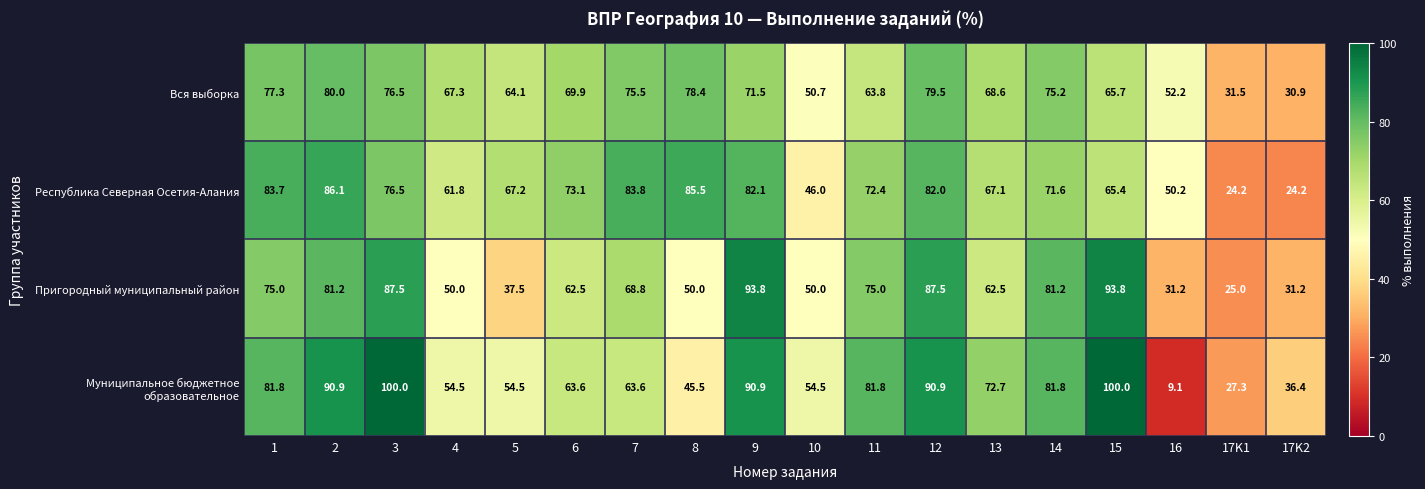

The value of Республика Северная Осетия-Алания at 12 is 82.0. True or false?

True